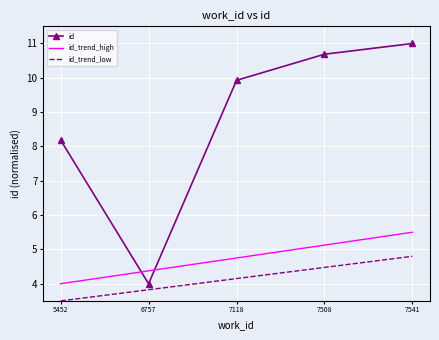

At how many categories does at least one series exceed 10?

2